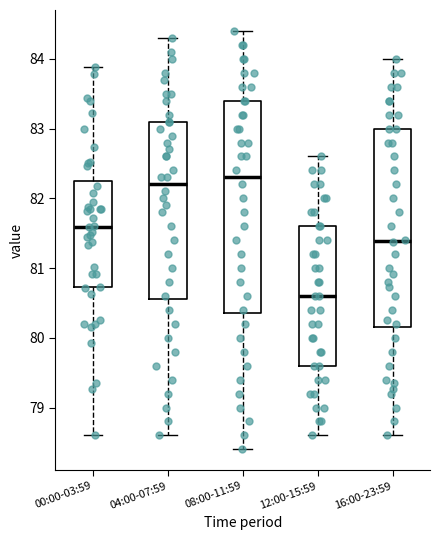

Reading left to right, transcribe this box plot: for each box, give where its median line is, the range the box spans, and where its two whiskers end, as read against the y-axis. The values are not printed on the chart, so give them approximately, as read against the axis.

00:00-03:59: median 81.6, box 80.7 to 82.2, whiskers 78.6 to 83.9
04:00-07:59: median 82.2, box 80.6 to 83.1, whiskers 78.6 to 84.3
08:00-11:59: median 82.3, box 80.4 to 83.4, whiskers 78.4 to 84.4
12:00-15:59: median 80.6, box 79.6 to 81.6, whiskers 78.6 to 82.6
16:00-23:59: median 81.4, box 80.2 to 83.0, whiskers 78.6 to 84.0